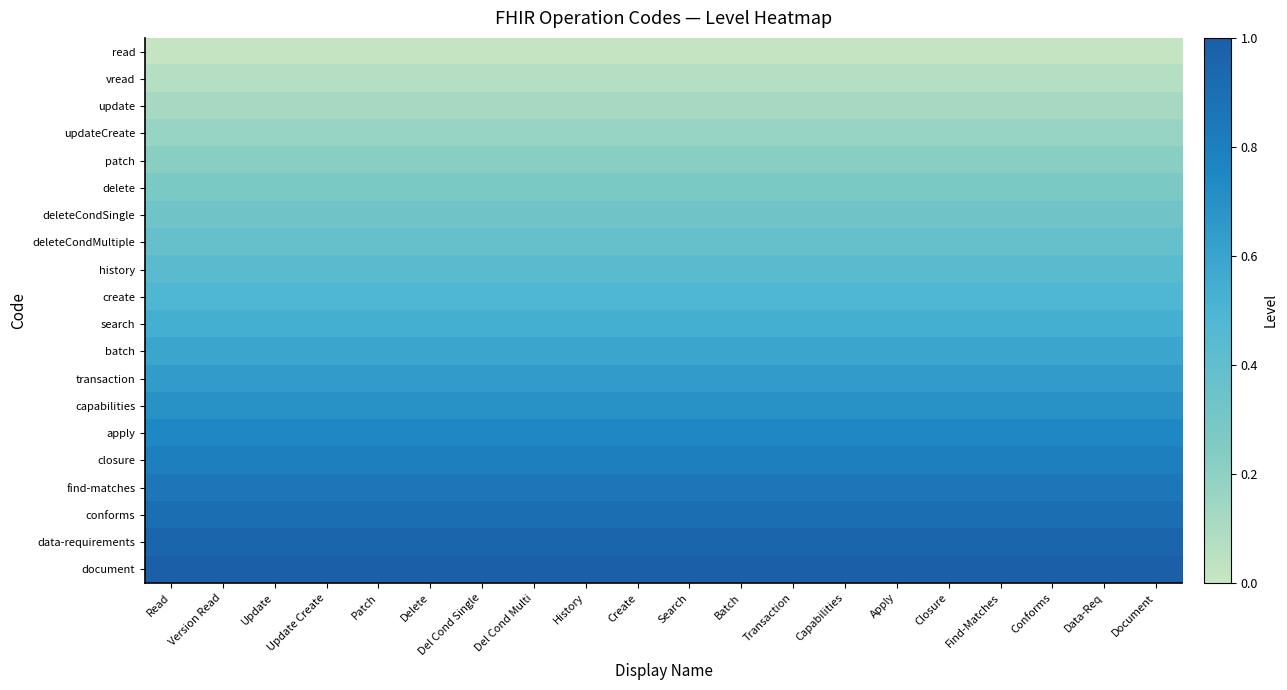

The value of transaction at Create is 1.1. True or false?

False